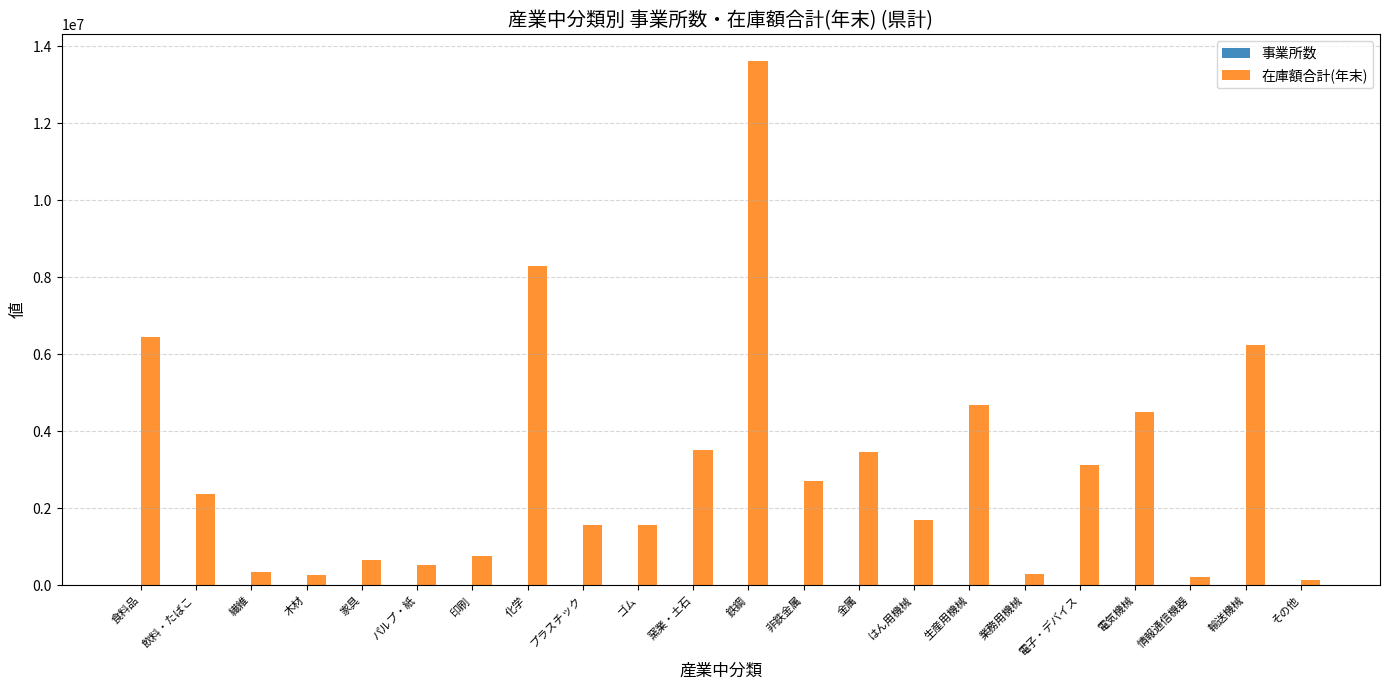

What is the sum of all 在庫額合計(年末) values?

66994735